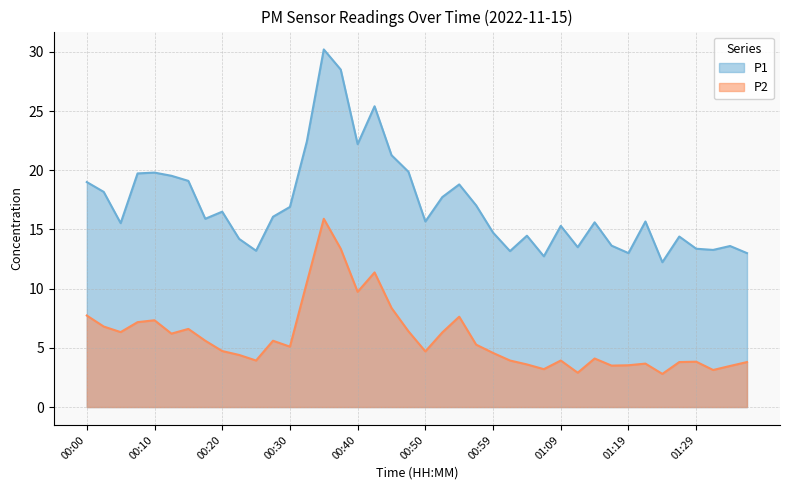

At which label does P2 reach its minimum?

01:24